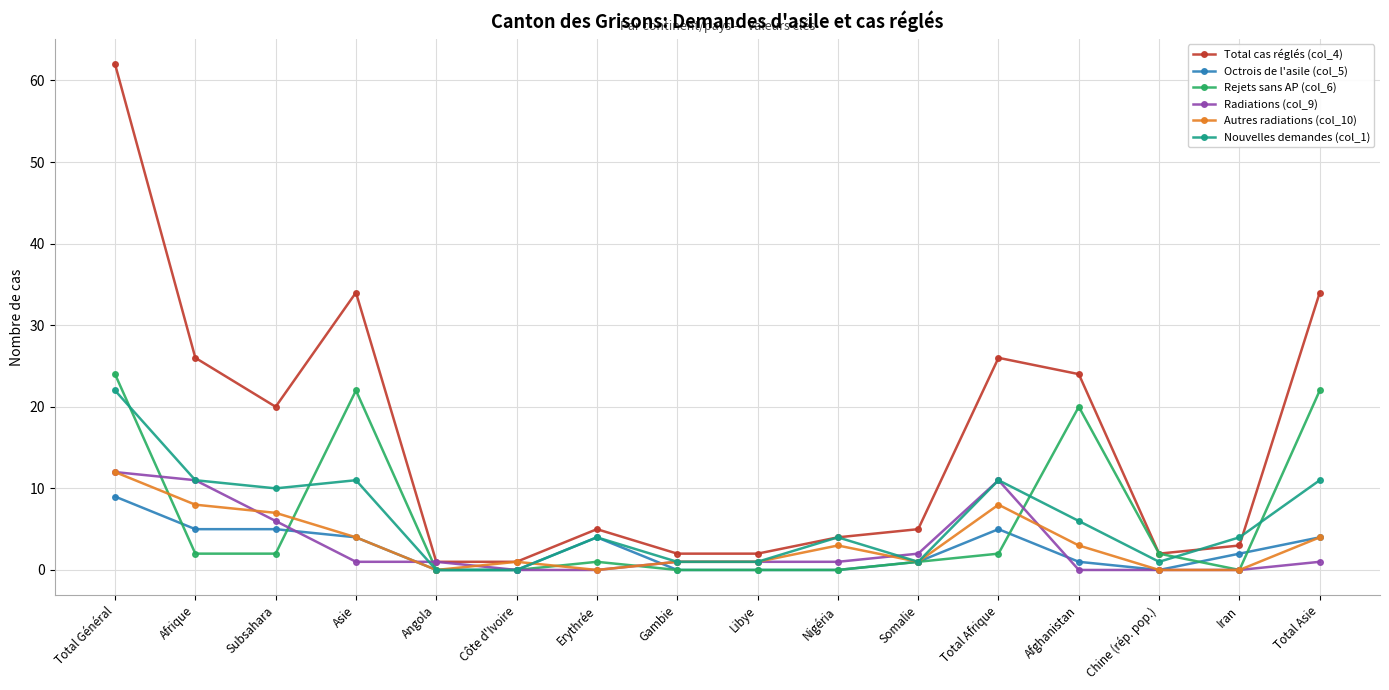

What is the maximum value for Octrois de l'asile (col_5)?

9